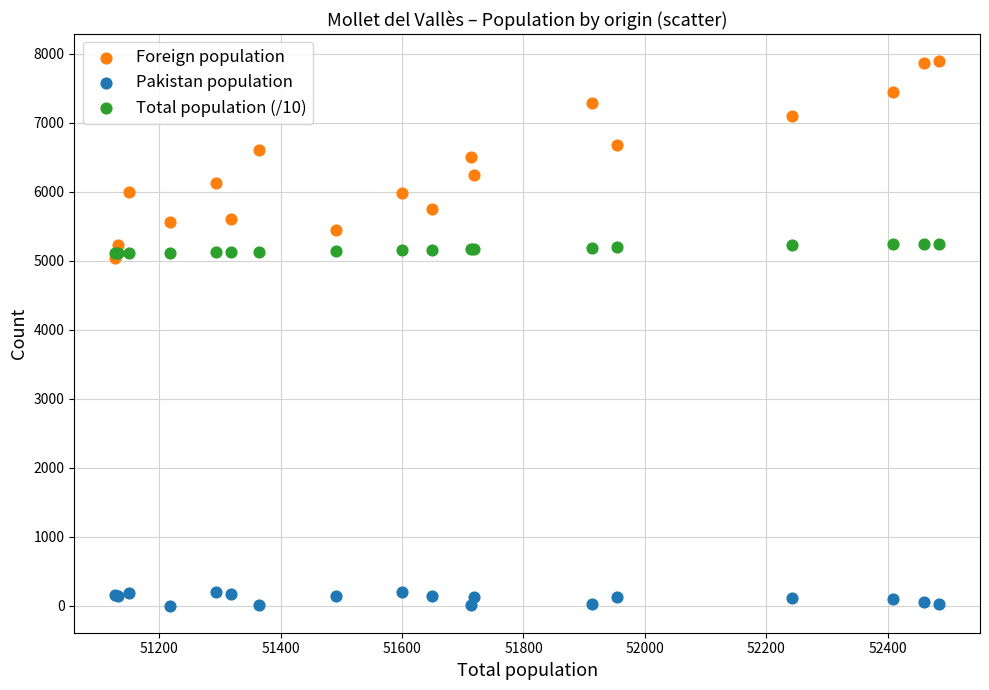

What are all the series names shown in the legend?

Foreign population, Pakistan population, Total population (/10)